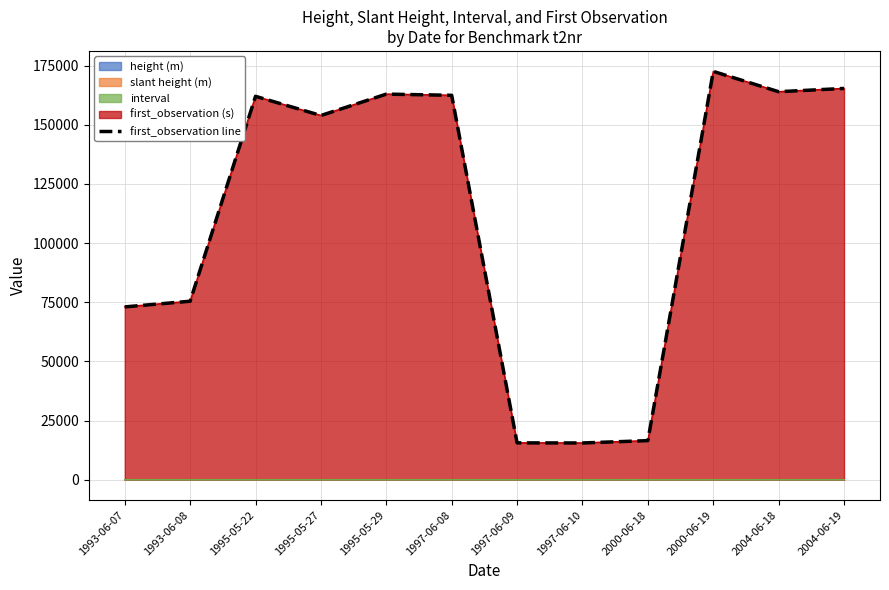

What is the ratio of the value at 1997-06-10 to the value at 1993-06-07?

0.2